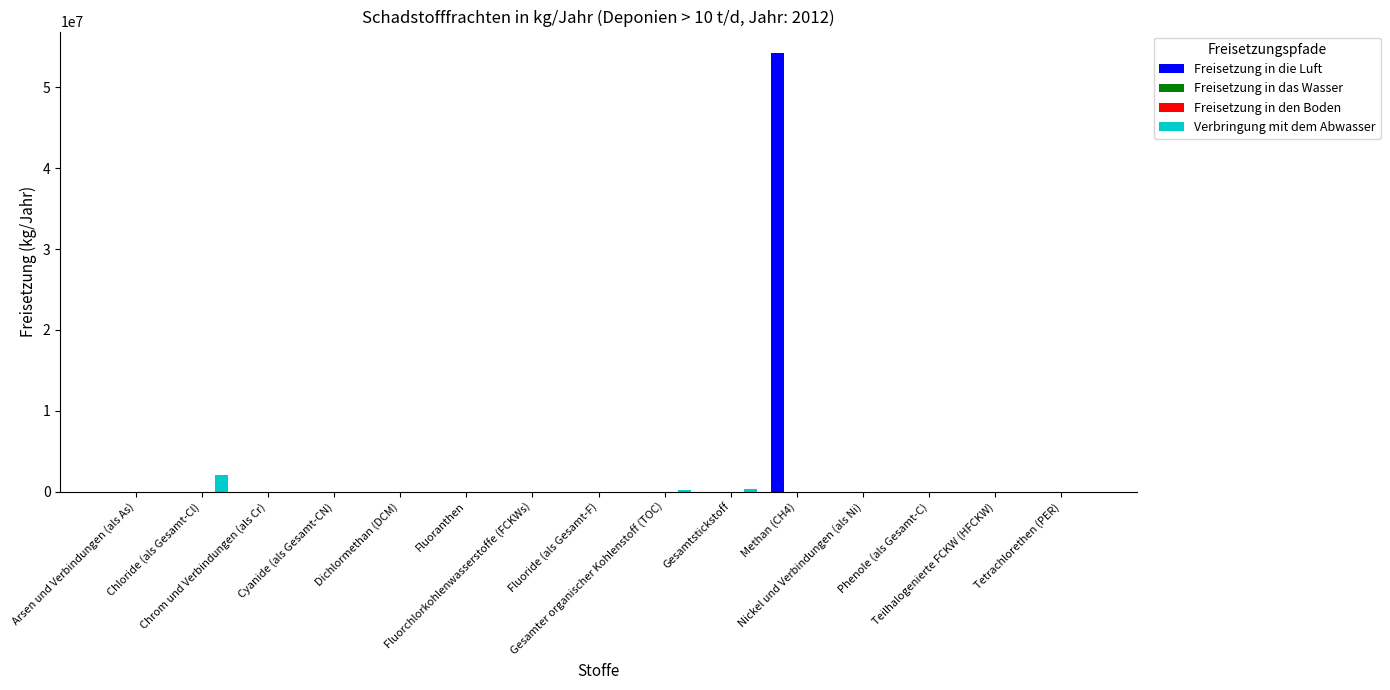

Which series has the largest total across all categories?

Freisetzung in die Luft